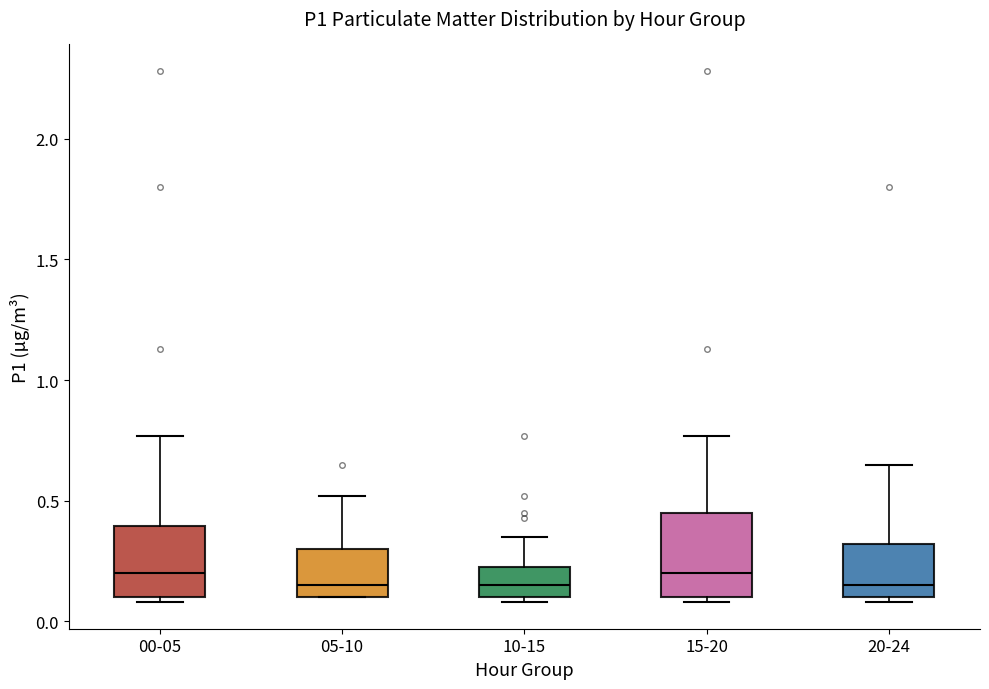

Reading left to right, read every box against the y-axis: the position of its median line, the range the box covers, and the ends of its whiskers. The values are not printed on the chart, so give them approximately, as read against the axis.

00-05: median 0.20, box 0.10 to 0.40, whiskers 0.10 (just below the box's lower edge) to 0.75
05-10: median 0.15, box 0.10 to 0.30, whiskers 0.10 to 0.50
10-15: median 0.15, box 0.10 to 0.25, whiskers 0.10 (just below the box's lower edge) to 0.35
15-20: median 0.20, box 0.10 to 0.45, whiskers 0.10 (just below the box's lower edge) to 0.75
20-24: median 0.15, box 0.10 to 0.30, whiskers 0.10 (just below the box's lower edge) to 0.65